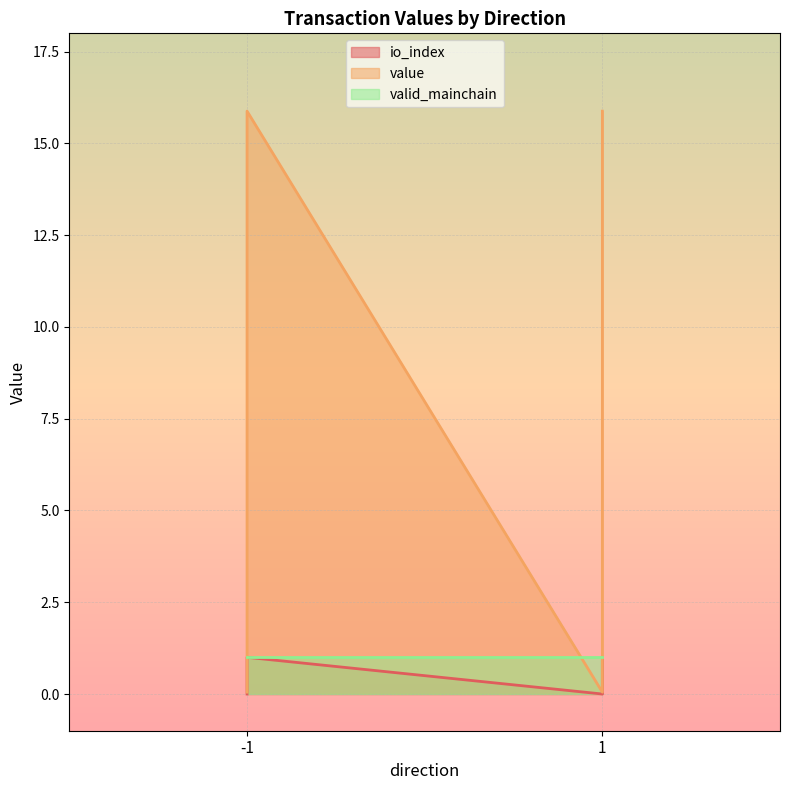

How many data points in value are above 15?

2